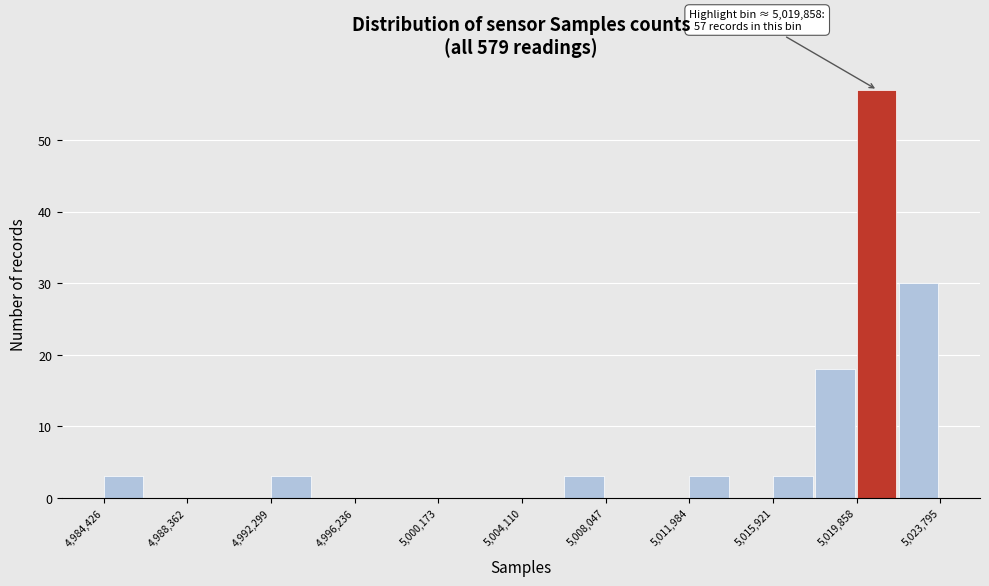

Around what value on the x-axis is the tallest bar? Give the approximate position of its centre, as read against the axis.

5021000